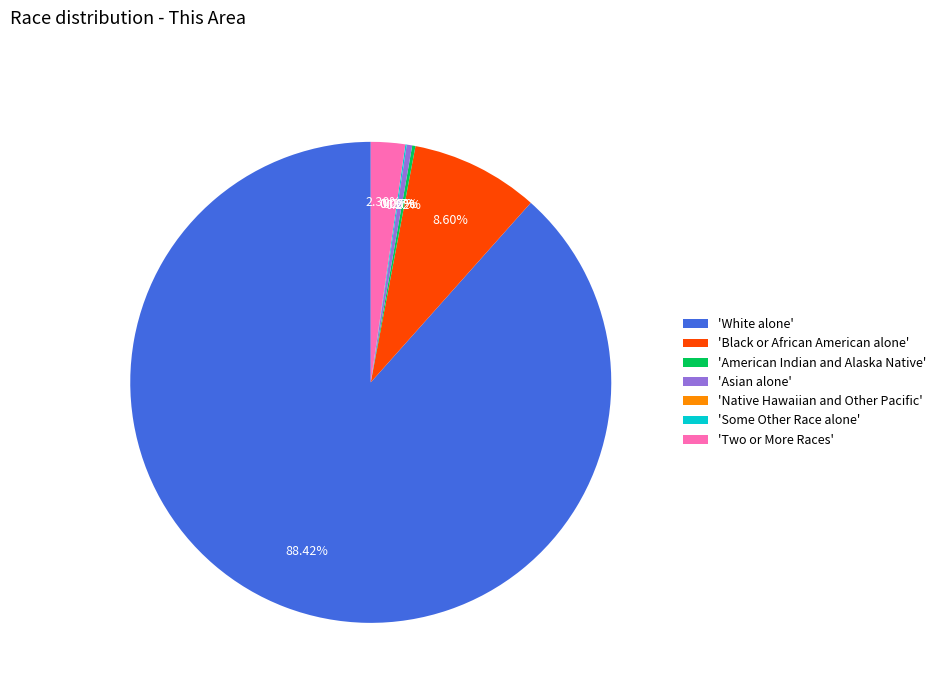

What is the majority slice?

White alone